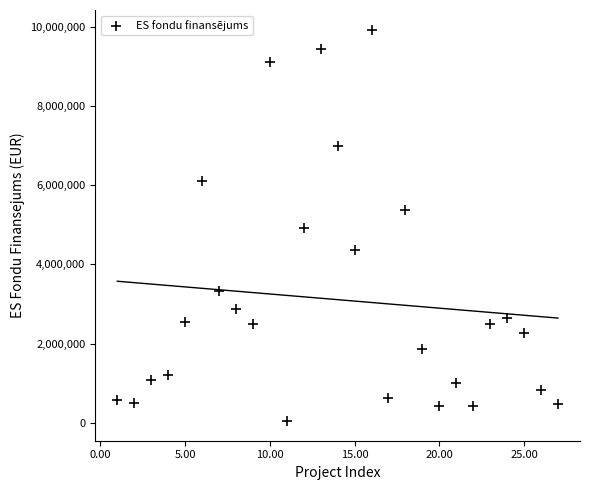

What is the range of Y values (max minus min)?

9891725.4